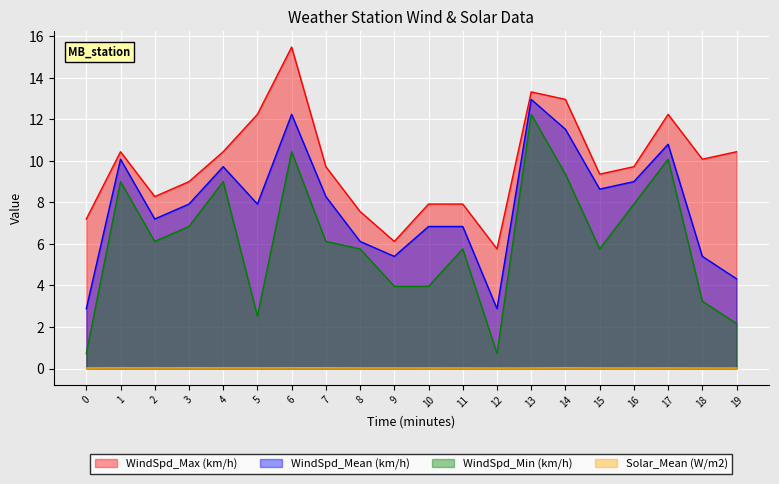

Reading left to right, list all the values displayed in this chart.

WindSpd_Max (km/h): 7.2	10.4	8.3	9.0	10.4	12.2	15.5	9.7	7.6	6.1	7.9	7.9	5.8	13.3	13.0	9.4	9.7	12.2	10.1	10.4
WindSpd_Mean (km/h): 2.9	10.1	7.2	7.9	9.7	7.9	12.2	8.3	6.1	5.4	6.8	6.8	2.9	13.0	11.5	8.6	9.0	10.8	5.4	4.3
WindSpd_Min (km/h): 0.7	9.0	6.1	6.8	9.0	2.5	10.4	6.1	5.8	4.0	4.0	5.8	0.7	12.2	9.4	5.8	7.9	10.1	3.2	2.2
Solar_Mean (W/m2): 0.0	0.0	0.0	0.0	0.0	0.0	0.0	0.0	0.0	0.0	0.0	0.0	0.0	0.0	0.0	0.0	0.0	0.0	0.0	0.0